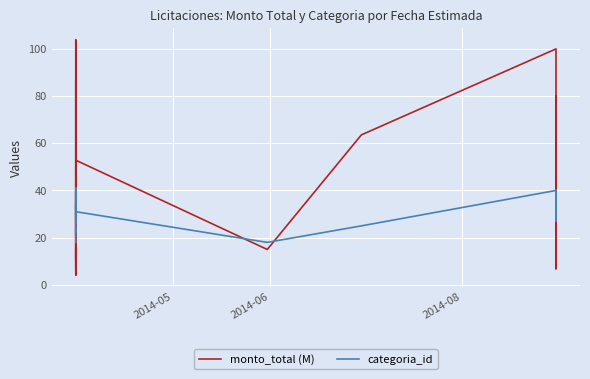

True or false: categoria_id has a value of 42.9 at 3.

False